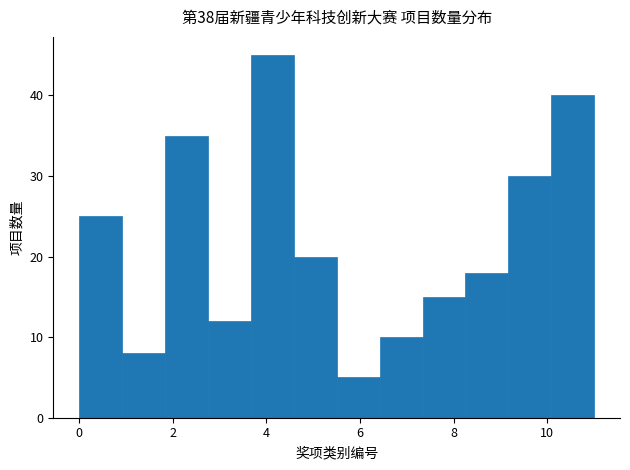

Reading left to right, list every bar in this chart as the range it spans on the x-axis followed by its height. Neither the bar edges nor the heights are printed on the chart, so give them approximately, as read against the axes.

0.0 to 1.0: 25
1.0 to 1.8: 8
1.8 to 2.8: 35
2.8 to 3.6: 12
3.6 to 4.6: 45
4.6 to 5.6: 20
5.6 to 6.4: 5
6.4 to 7.4: 10
7.4 to 8.2: 15
8.2 to 9.2: 18
9.2 to 10.0: 30
10.0 to 11.0: 40